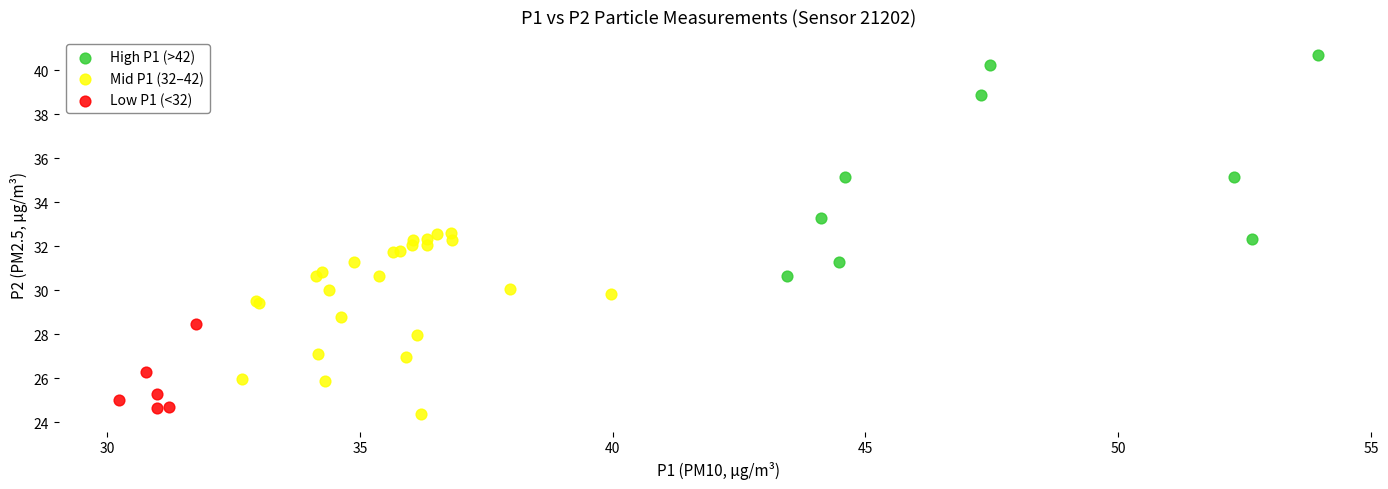

Which series has the widest spread of Y values?

High P1 (>42)